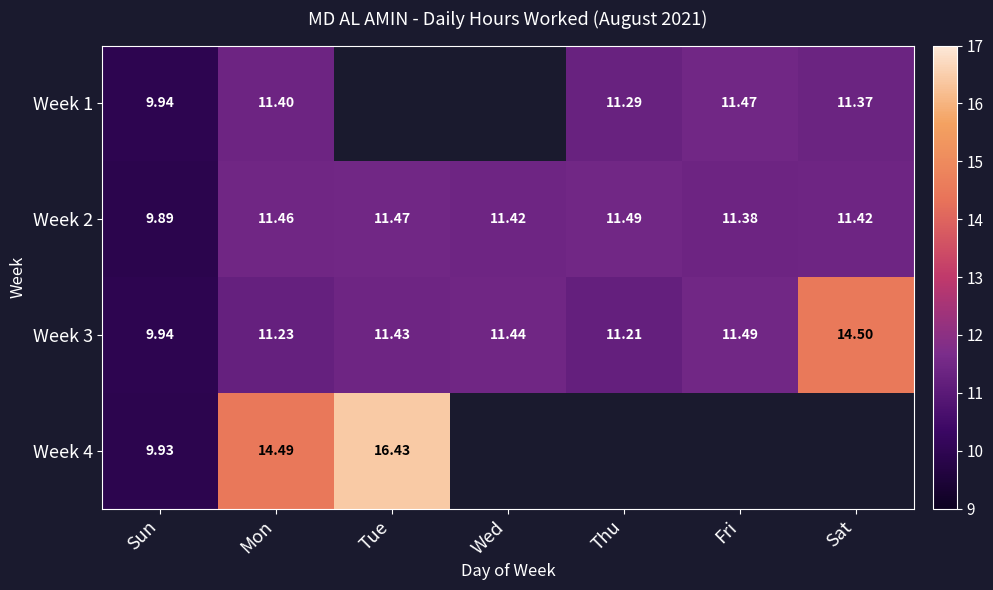

Is it true that Week 3 equals 11.4 at Wed?

True